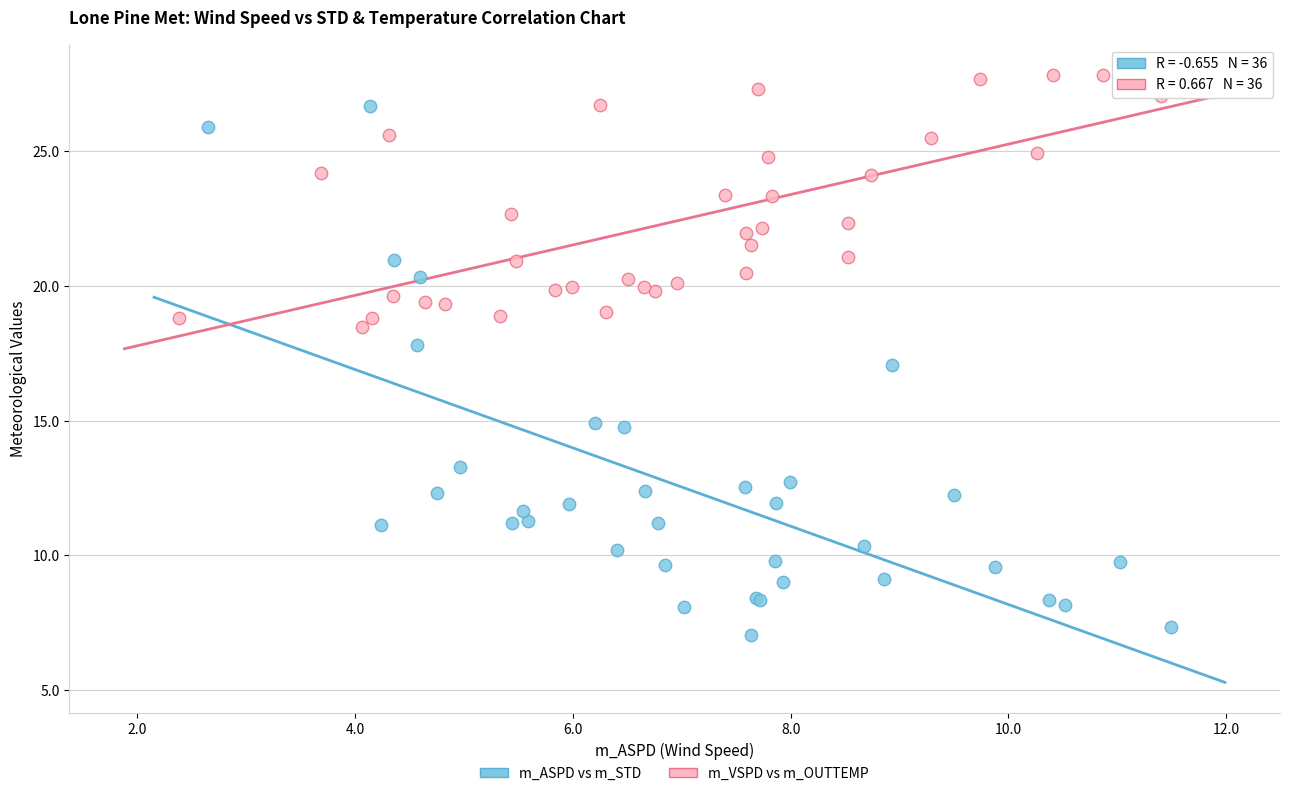

Which series contains the lowest Y value?

m_ASPD vs m_STD